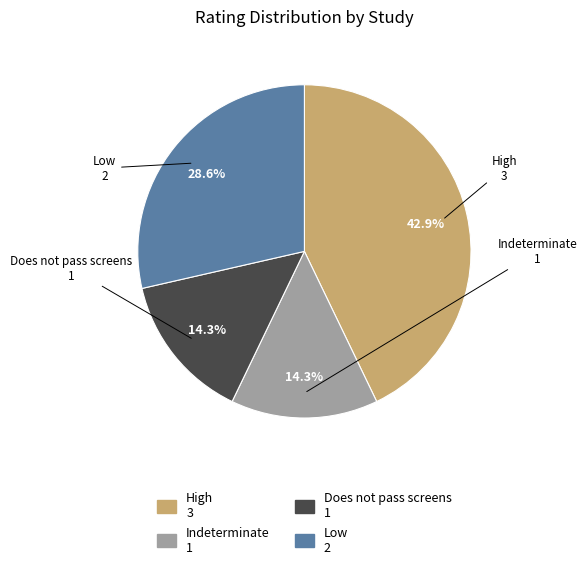

How many slices are in this pie chart?

4